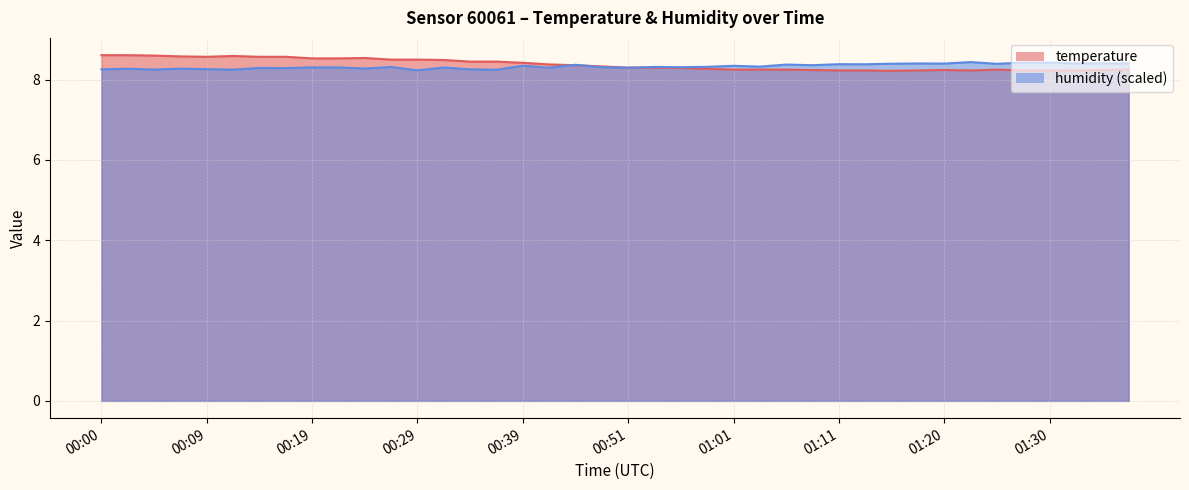

At which category does temperature reach its first local peak?

00:12